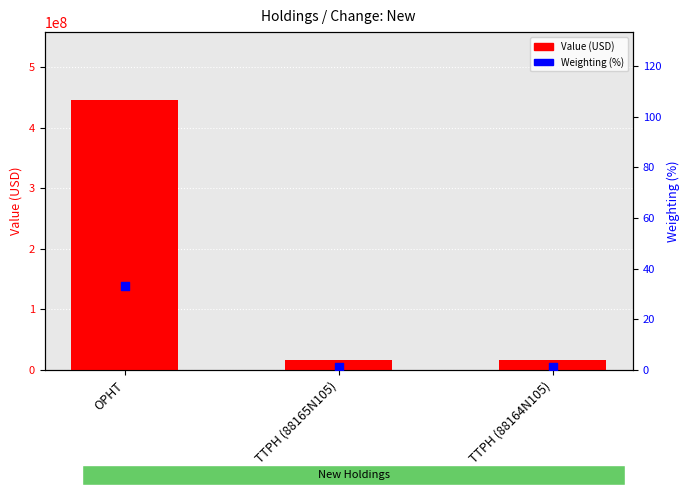

What are all the series names shown in the legend?

Value (USD), Weighting (%)